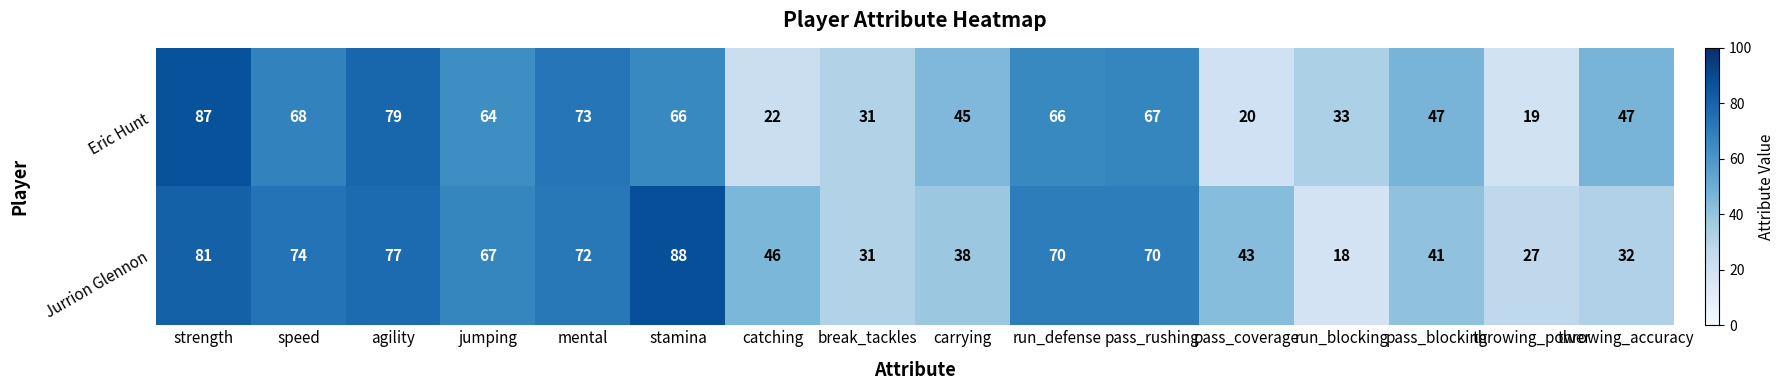

What is the approximate value of Jurrion Glennon at run_defense?

70